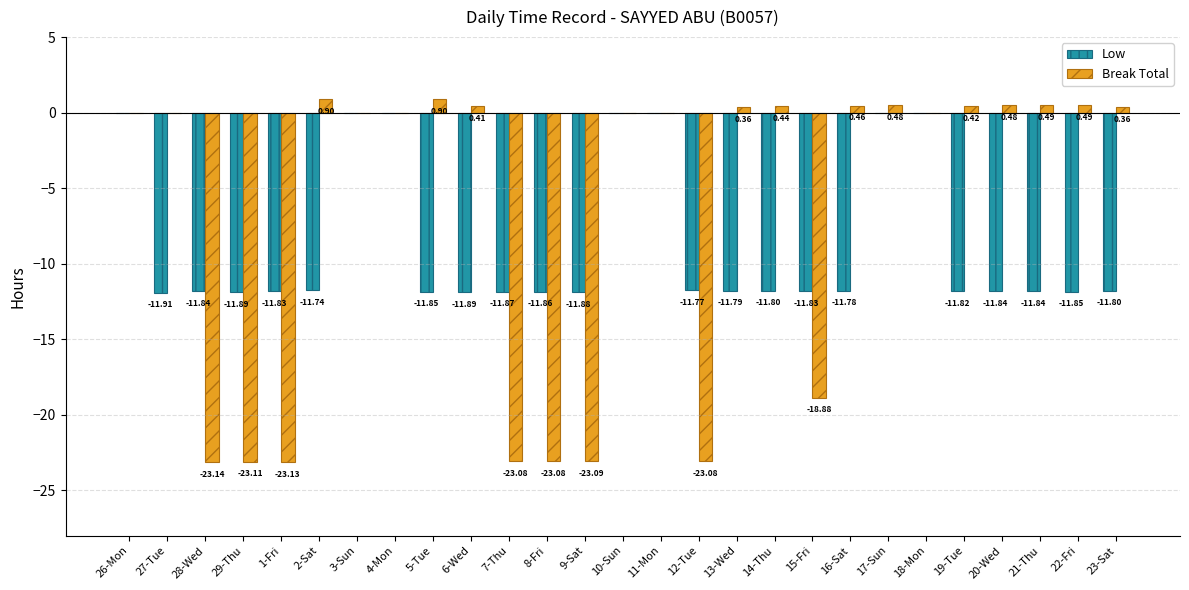

Which series has the widest spread of values?

Break Total